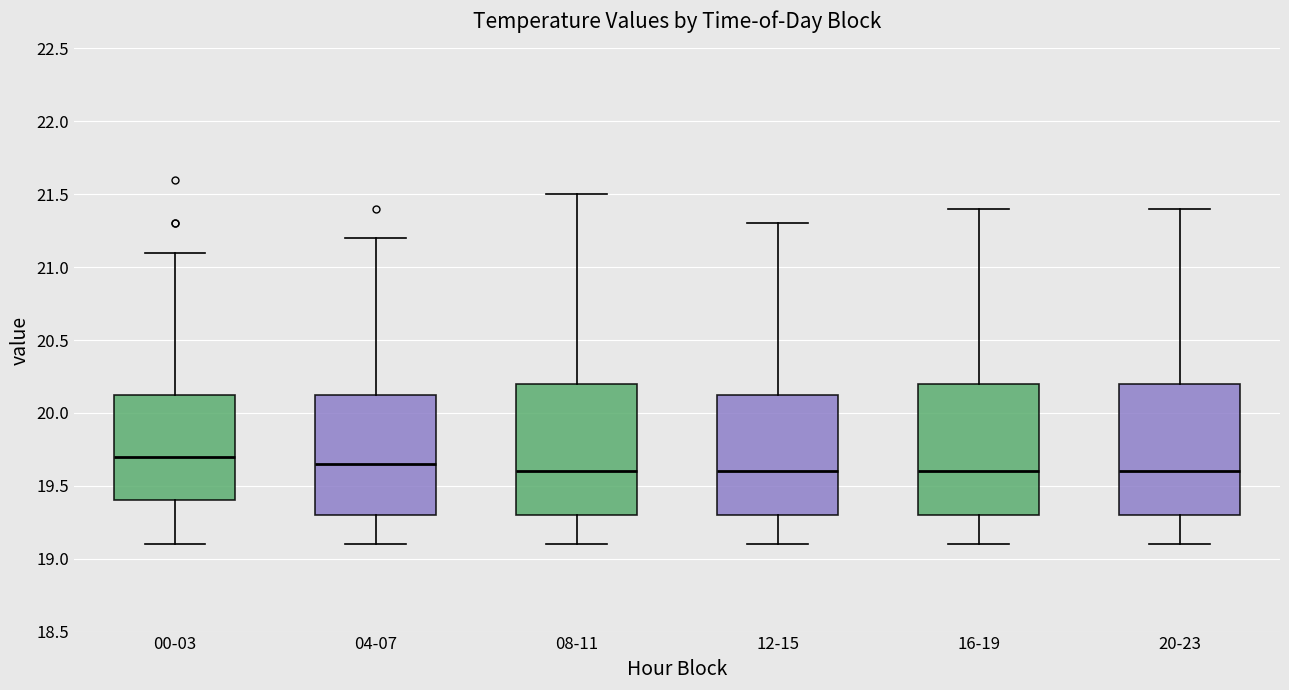

Reading left to right, read every box against the y-axis: the position of its median line, the range the box covers, and the ends of its whiskers. The values are not printed on the chart, so give them approximately, as read against the axis.

00-03: median 19.70, box 19.40 to 20.15, whiskers 19.10 to 21.10
04-07: median 19.65, box 19.30 to 20.15, whiskers 19.10 to 21.20
08-11: median 19.60, box 19.30 to 20.20, whiskers 19.10 to 21.50
12-15: median 19.60, box 19.30 to 20.15, whiskers 19.10 to 21.30
16-19: median 19.60, box 19.30 to 20.20, whiskers 19.10 to 21.40
20-23: median 19.60, box 19.30 to 20.20, whiskers 19.10 to 21.40